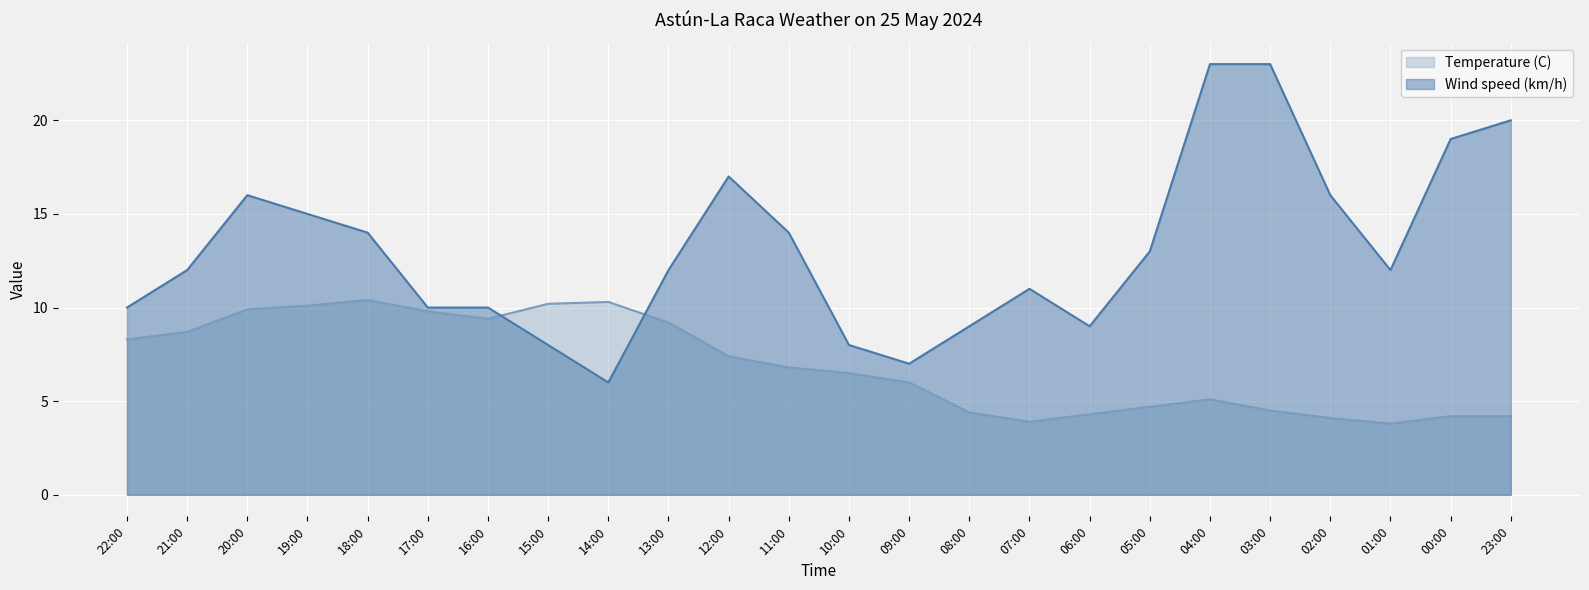

True or false: Temperature (C) has a value of 12.7 at 16:00.

False